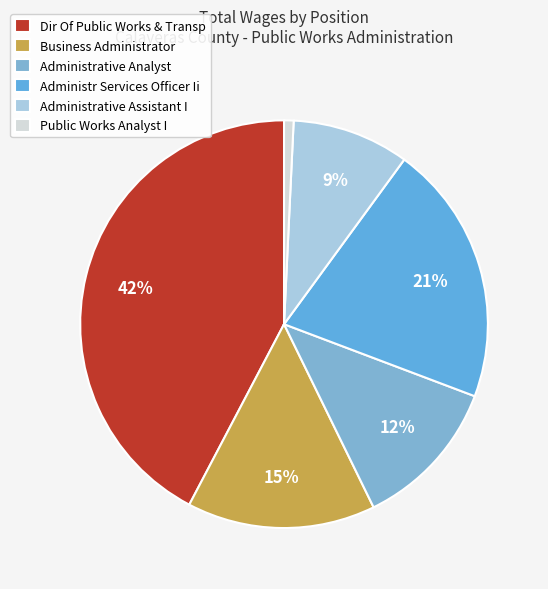

Count the number of slices in the pie.

6